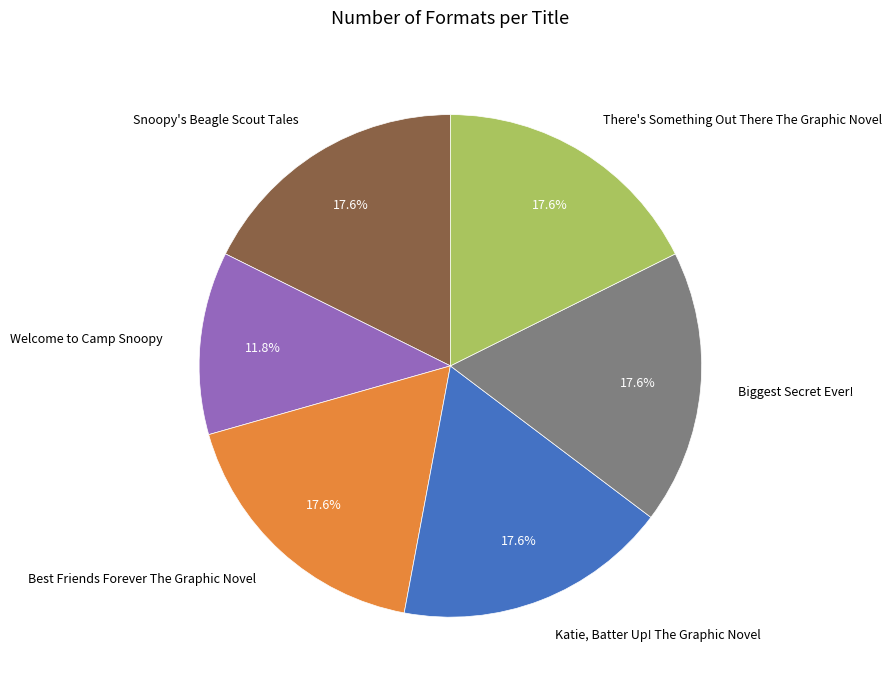

To the nearest percent, what is the difference between the largest and smallest slice percentages?

6%